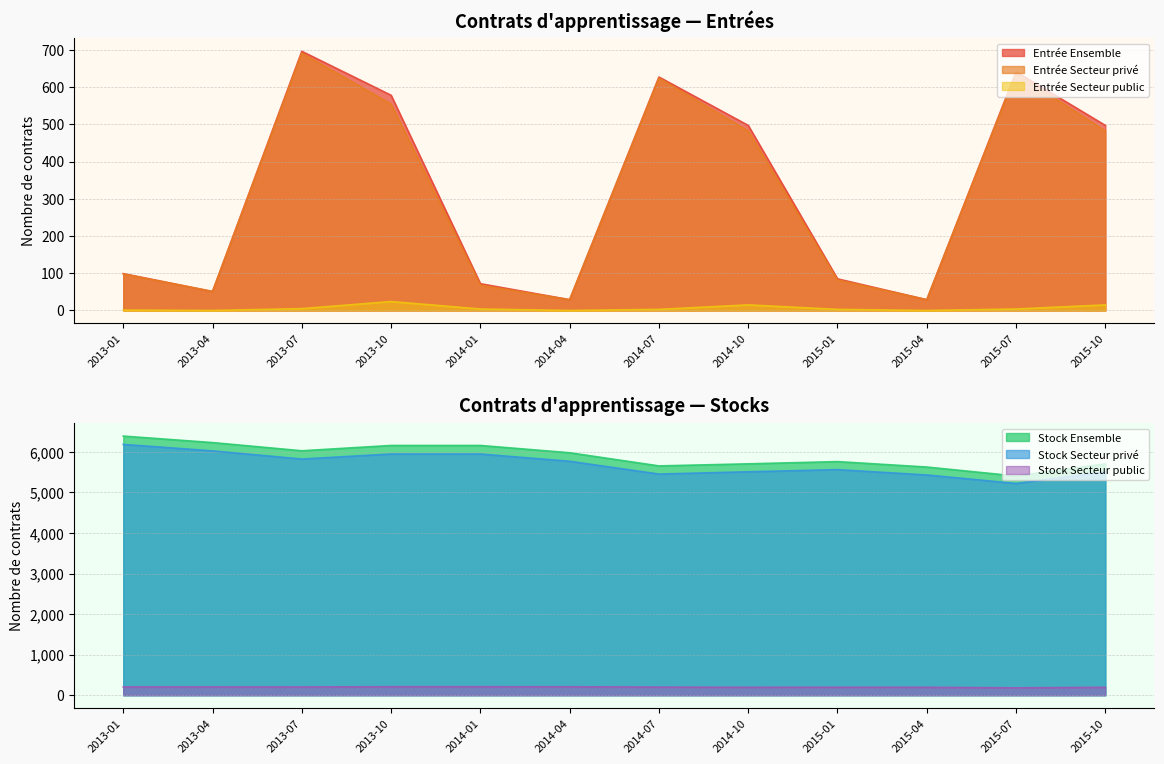

At which label does Entrée Secteur privé first exceed 482?

2013-07